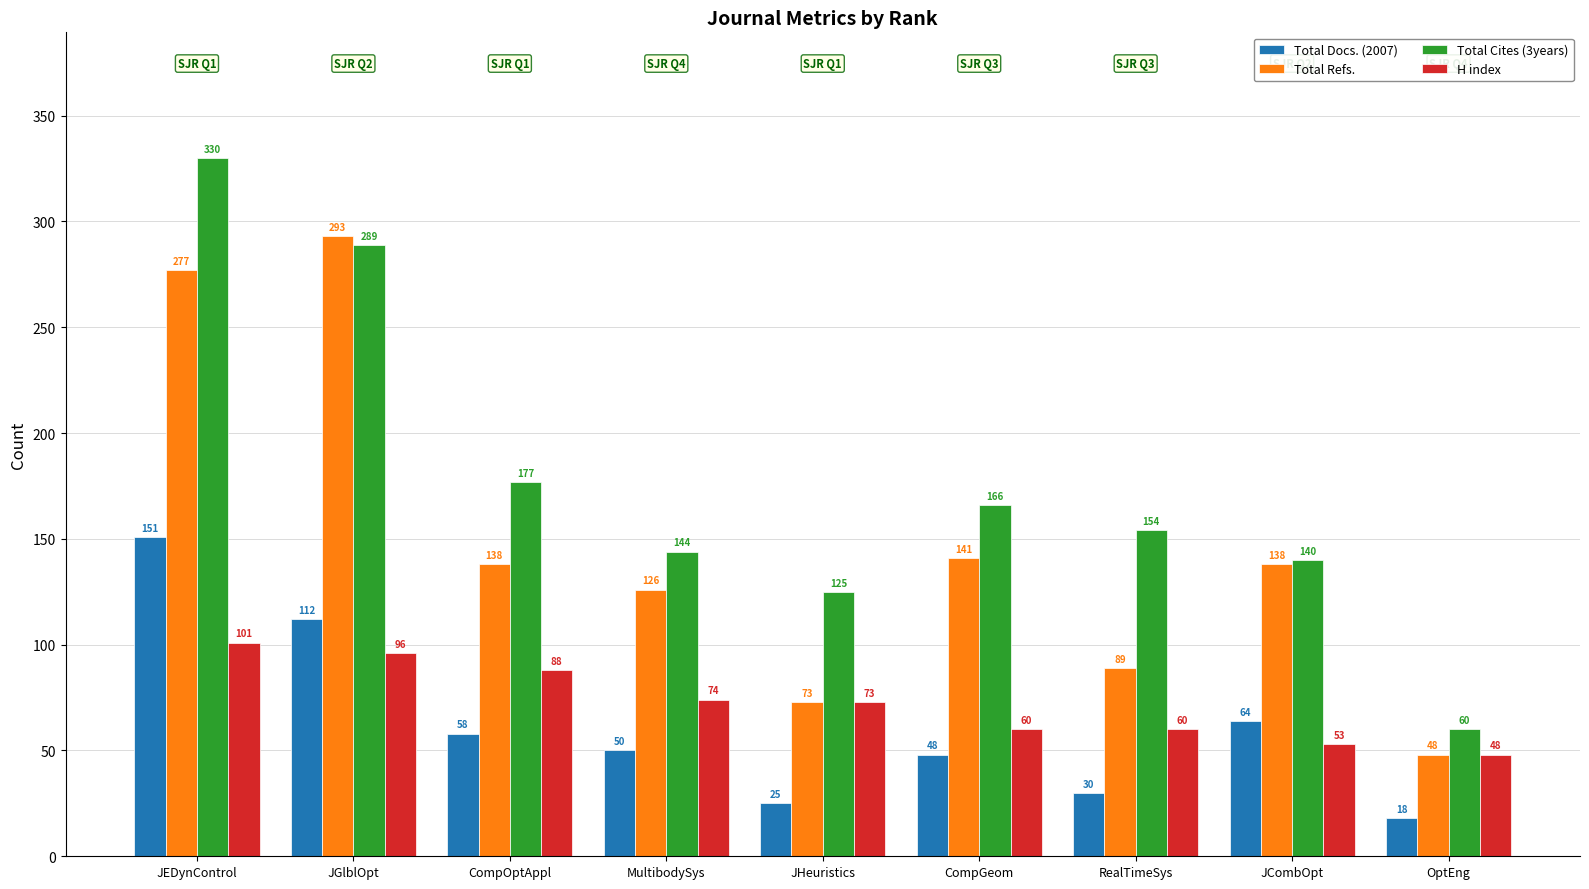

At which category is the sum across all series the highest?

JEDynControl